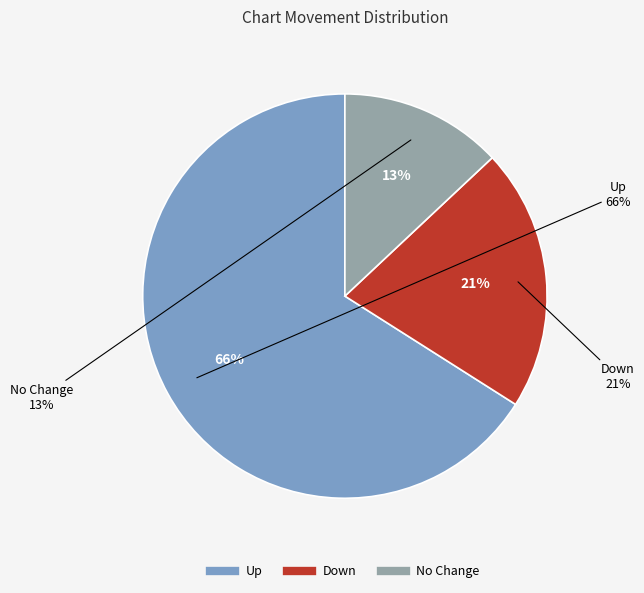

Count the number of slices in the pie.

3